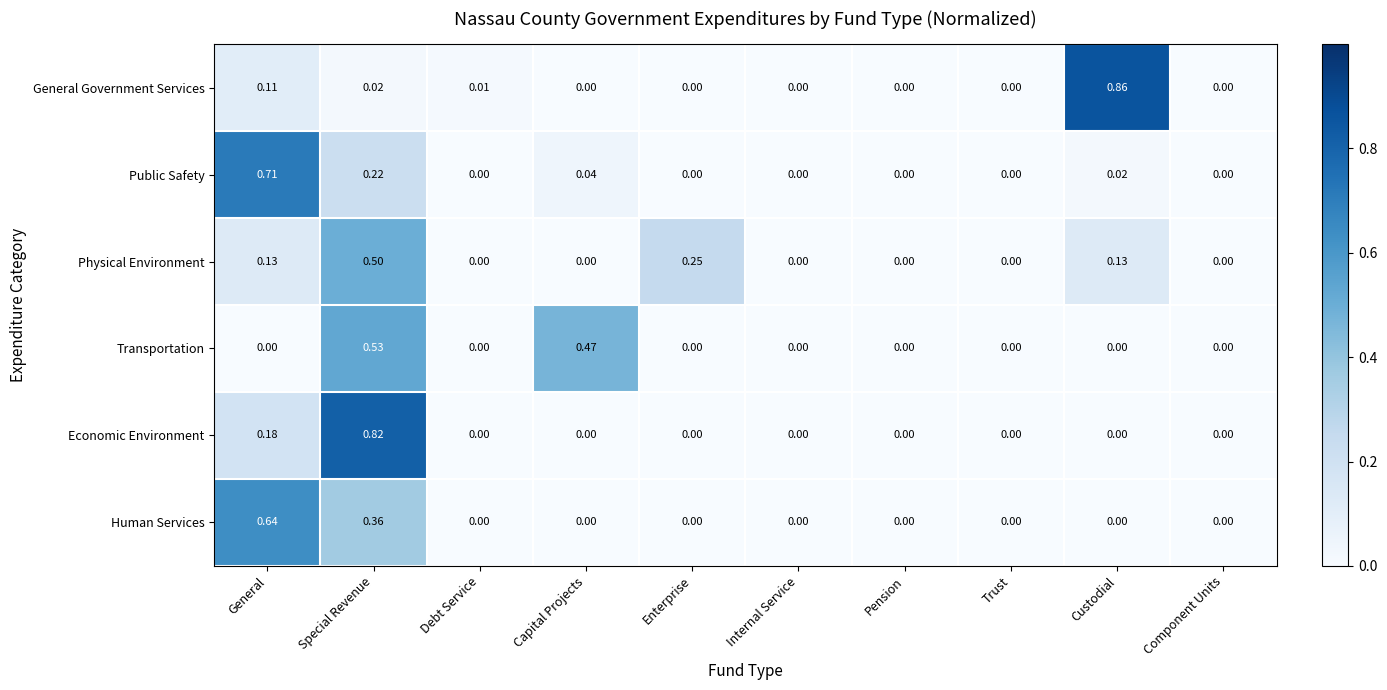

At which category is the sum across all series the highest?

Special Revenue